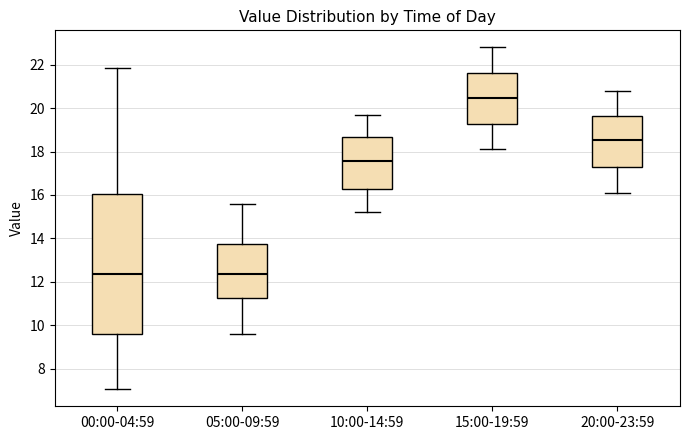

Which box has the highest median line?

15:00-19:59